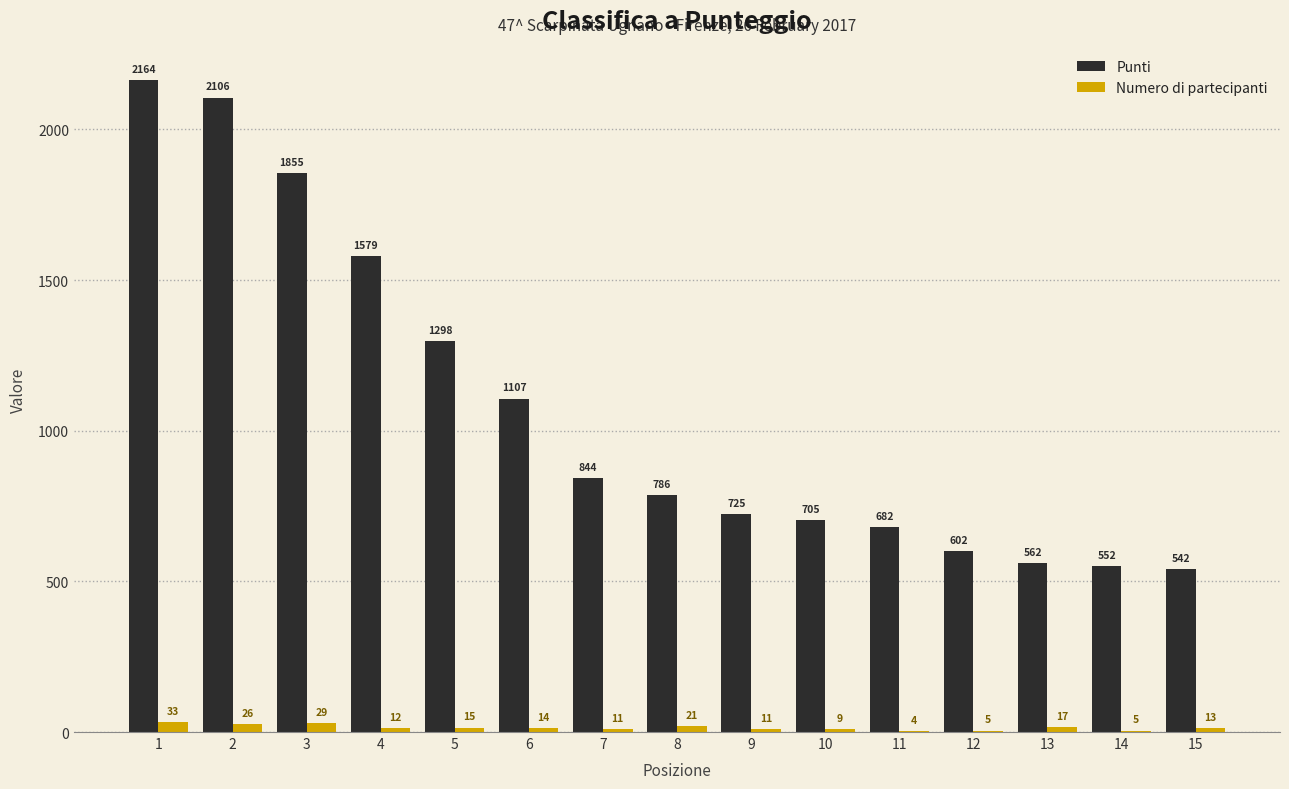

What are all the series names shown in the legend?

Punti, Numero di partecipanti